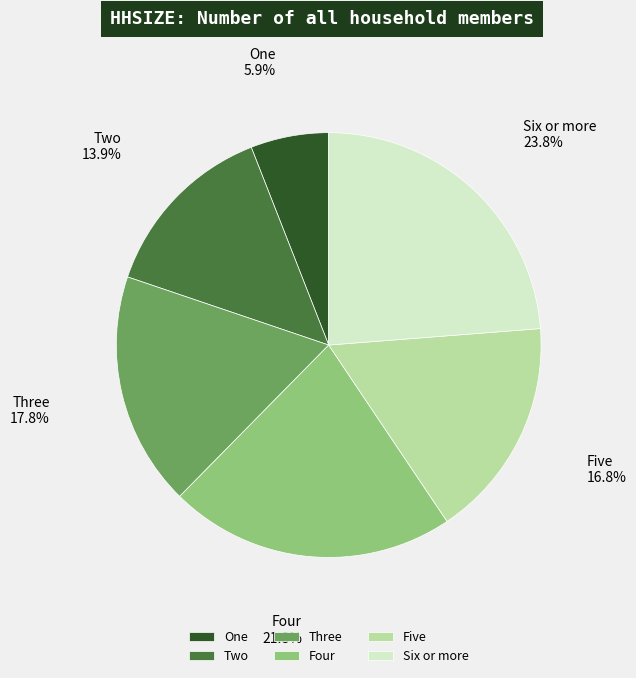

What percentage is the Three slice, to the nearest percent?

18%